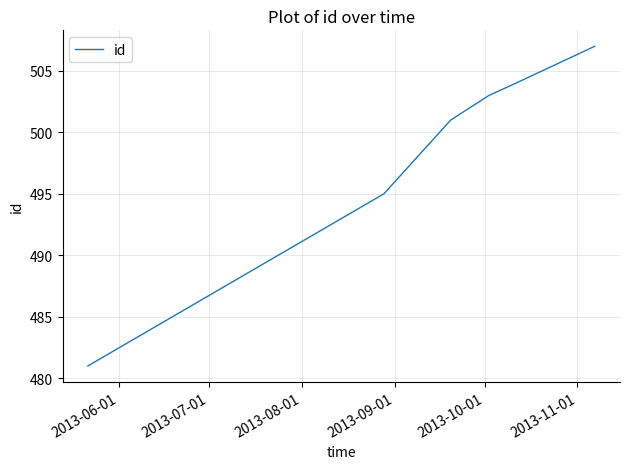

What is the difference between the maximum and minimum values?

26